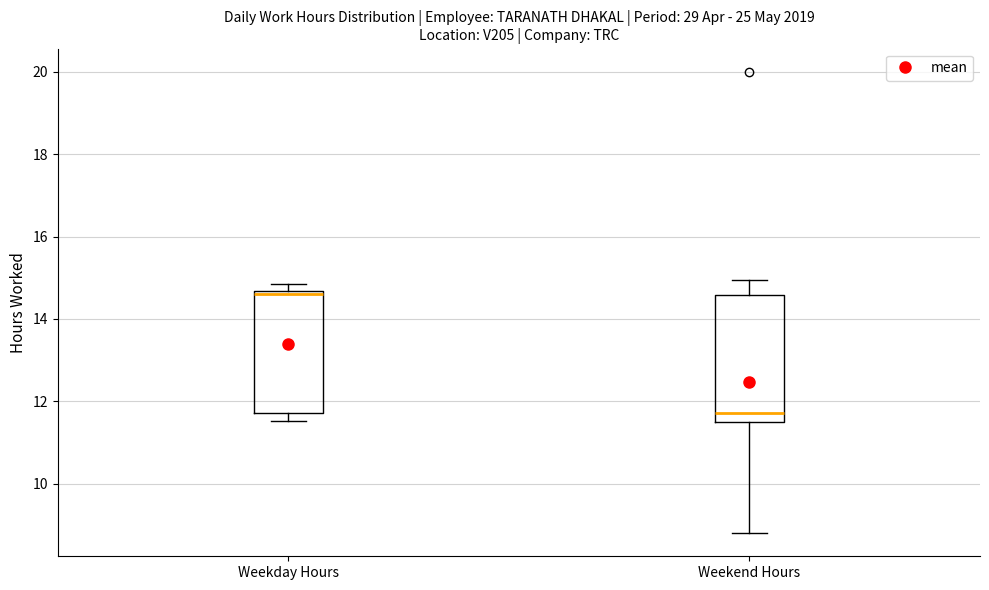

Reading left to right, read every box against the y-axis: the position of its median line, the range the box covers, and the ends of its whiskers. The values are not printed on the chart, so give them approximately, as read against the axis.

Weekday Hours: median 14.6 (just below the box's upper edge), box 11.8 to 14.6, whiskers 11.6 to 14.8
Weekend Hours: median 11.8, box 11.4 to 14.6, whiskers 8.8 to 15.0